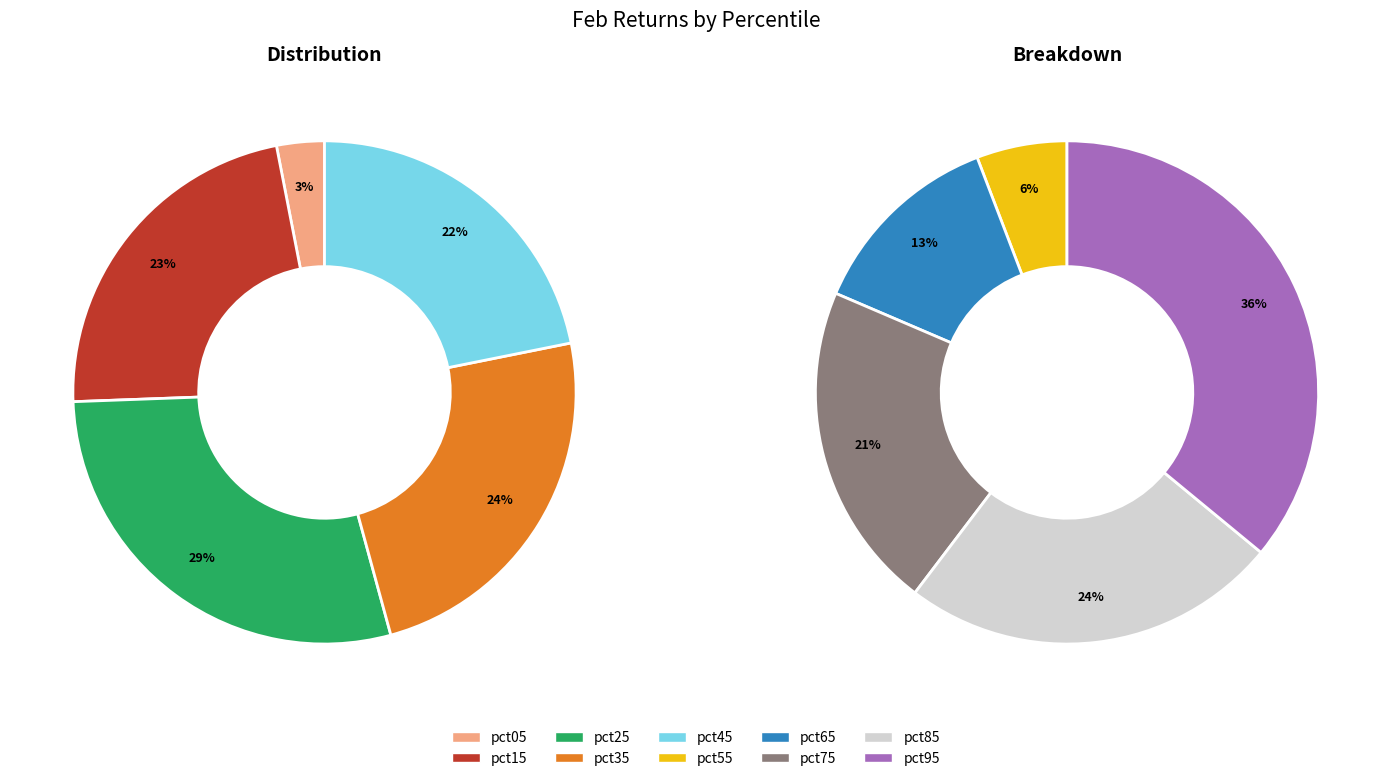

How much of the chart is everything except 5?

95.7%